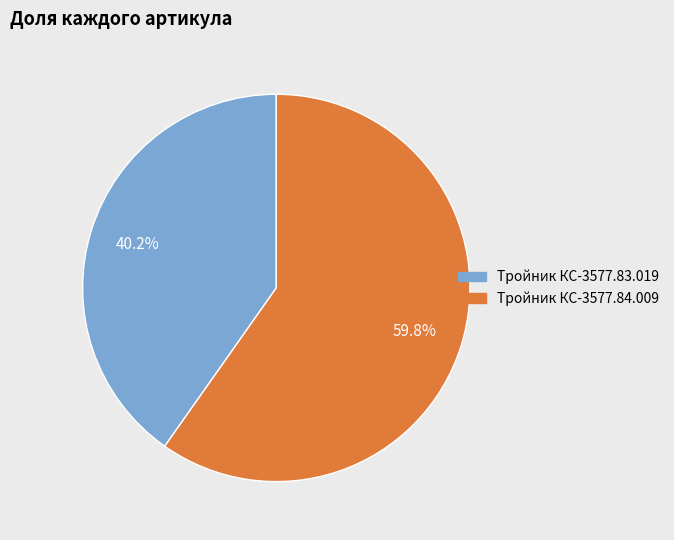

True or false: Тройник КС-3577.84.009 accounts for 73% of the total.

False